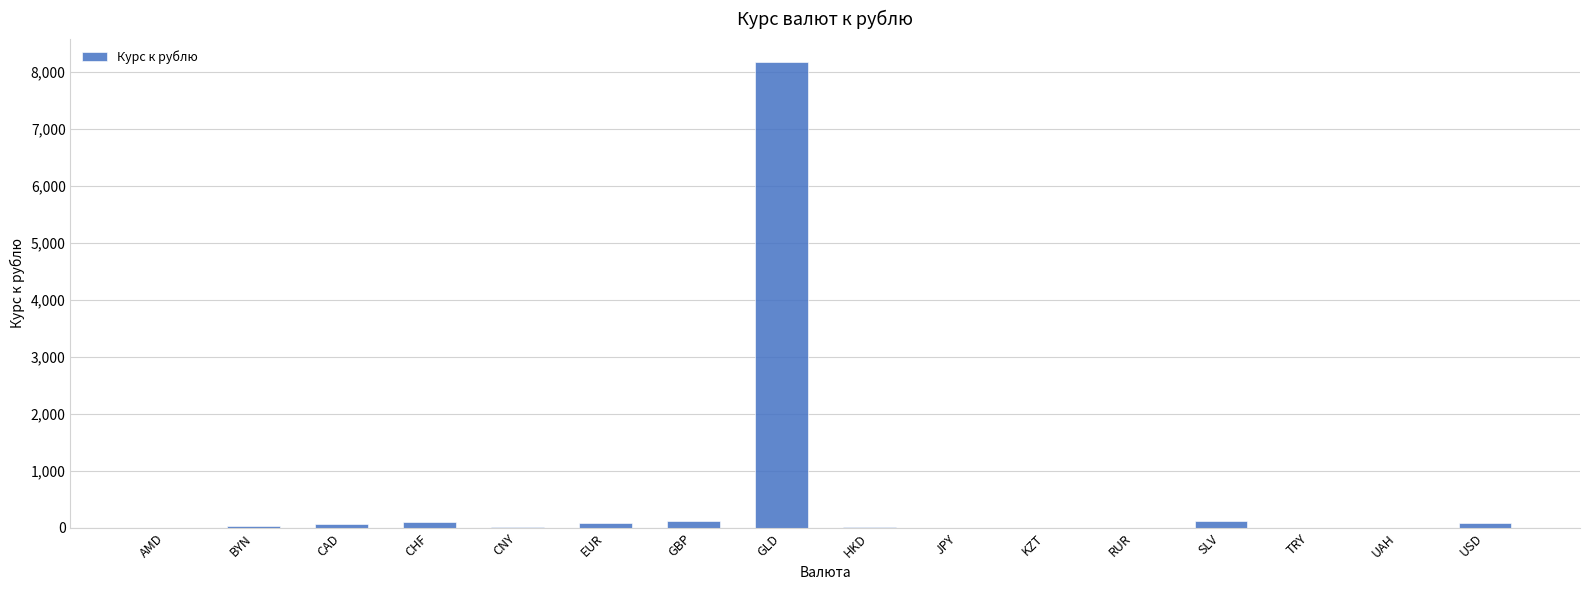

Where does the data first go above 27?

BYN